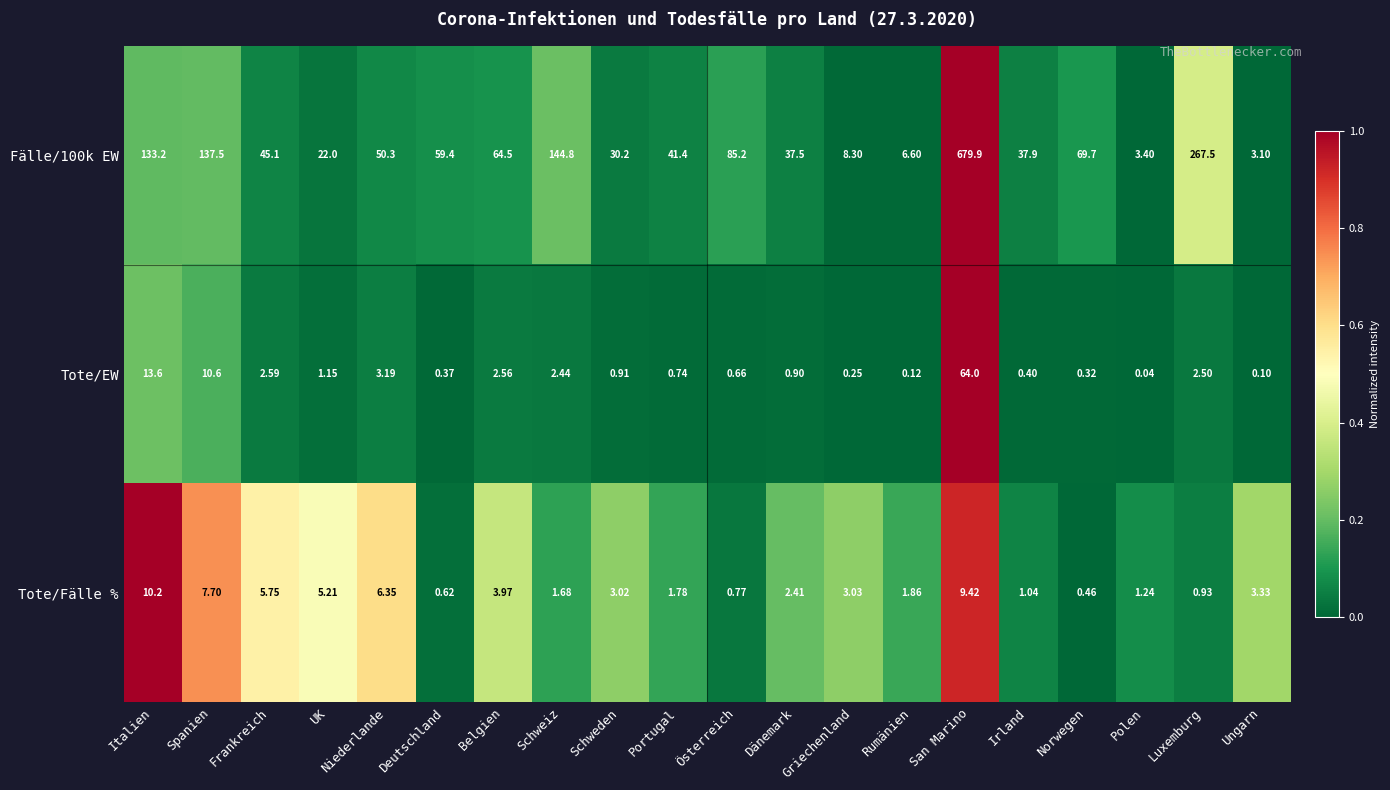

Which series has the largest range (max minus min)?

Fälle/100k EW